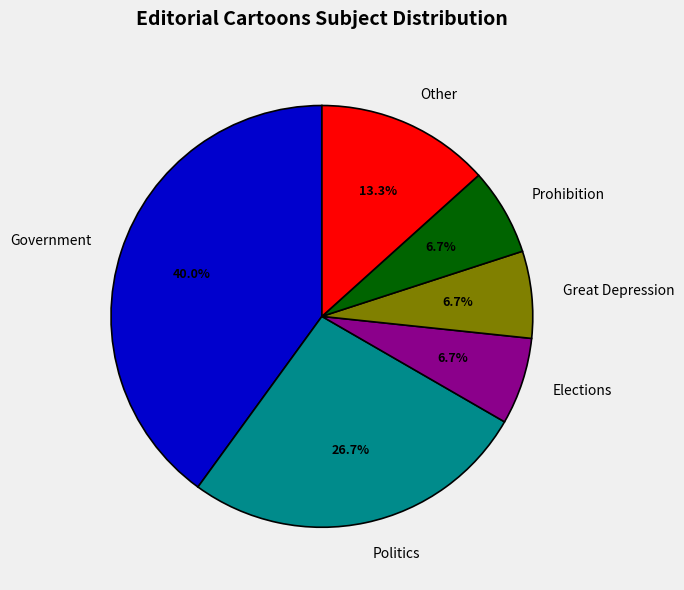

Which slice is the largest?

Government